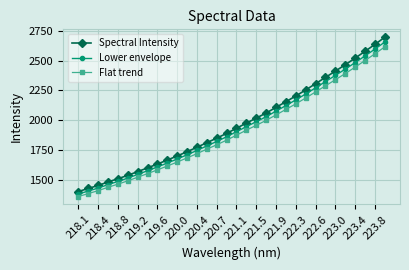

What is the sum of all Spectral Intensity values?

62686.9